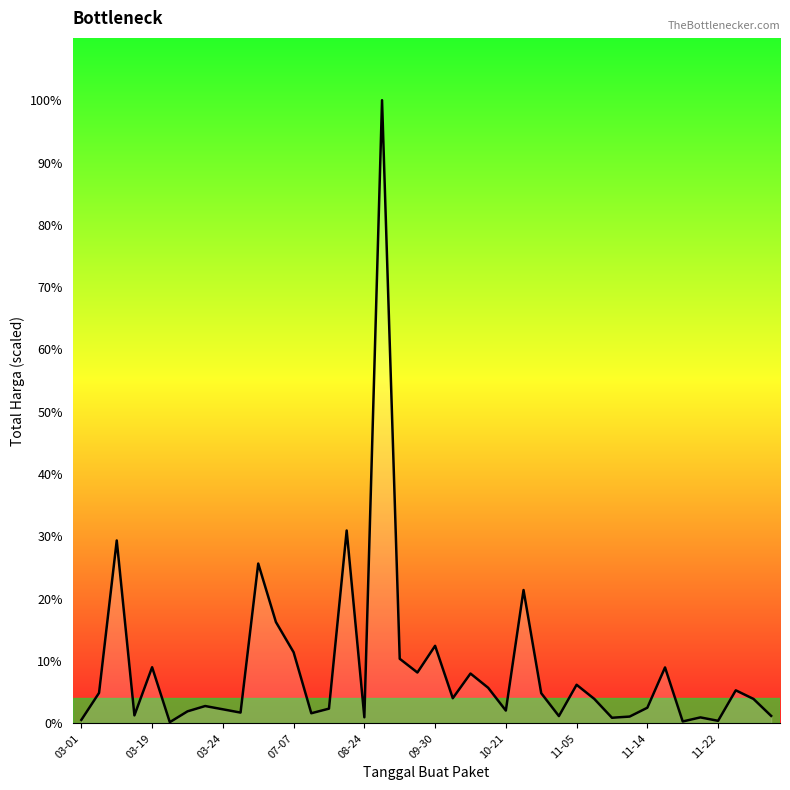

Is this an area chart (filled region under the line)?

Yes